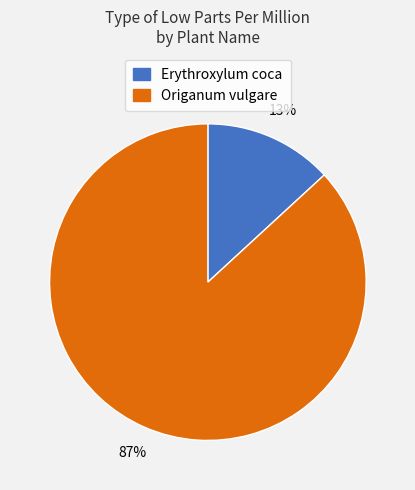

To the nearest percent, what portion does Erythroxylum coca represent?

13%